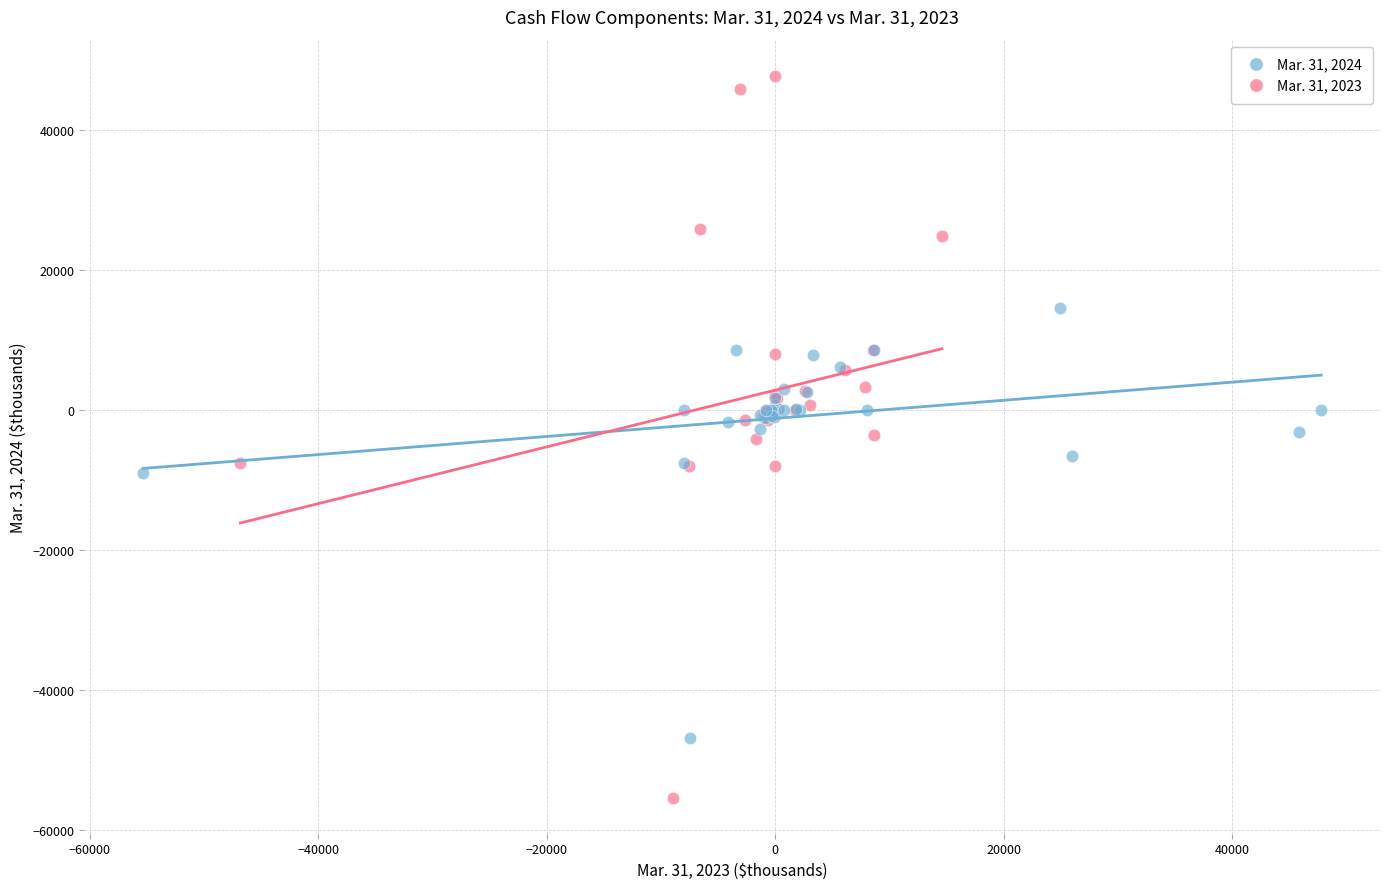

Which series has the widest spread of Y values?

Mar. 31, 2023